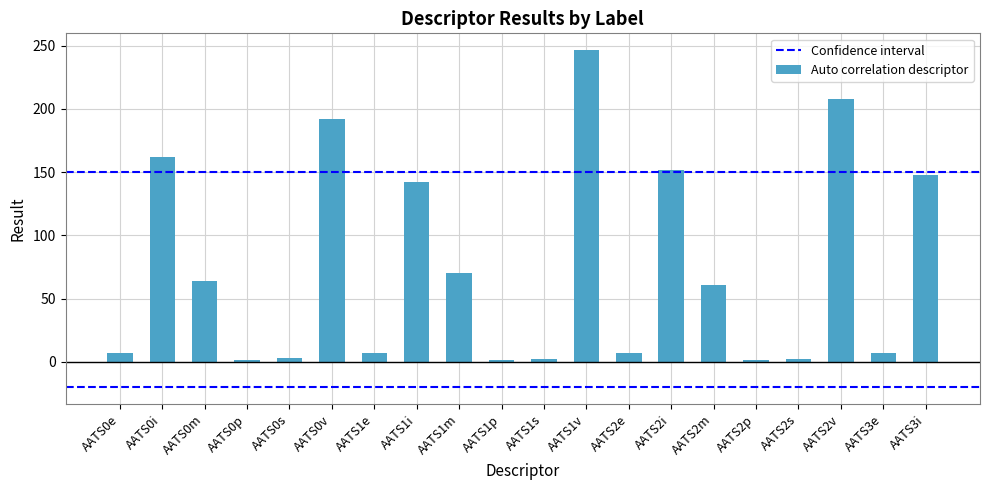

Reading left to right, list all the values displayed in this chart.

AATS0e=7.2	AATS0i=161.7	AATS0m=64.0	AATS0p=1.4	AATS0s=2.9	AATS0v=192.2	AATS1e=7.4	AATS1i=142.3	AATS1m=70.6	AATS1p=1.8	AATS1s=2.5	AATS1v=246.4	AATS2e=7.2	AATS2i=151.8	AATS2m=60.5	AATS2p=1.5	AATS2s=2.1	AATS2v=207.9	AATS3e=7.3	AATS3i=147.5